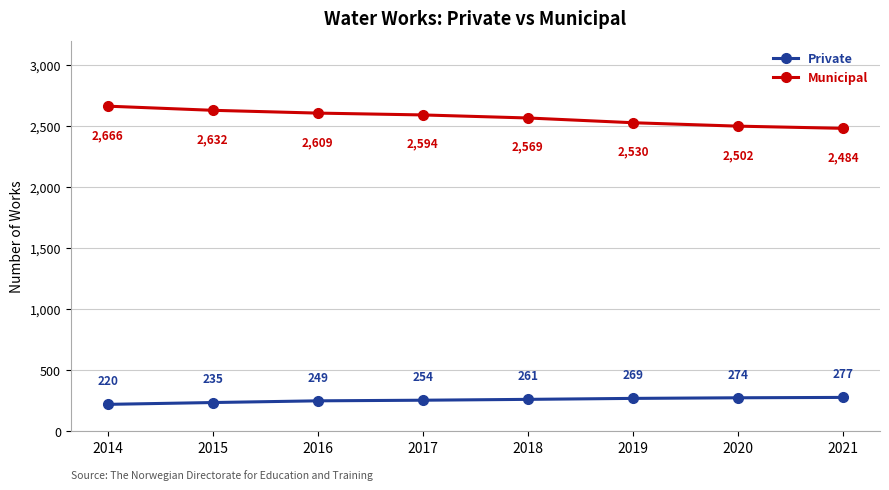

Reading left to right, list all the values displayed in this chart.

Private: 220	235	249	254	261	269	274	277
Municipal: 2666	2632	2609	2594	2569	2530	2502	2484